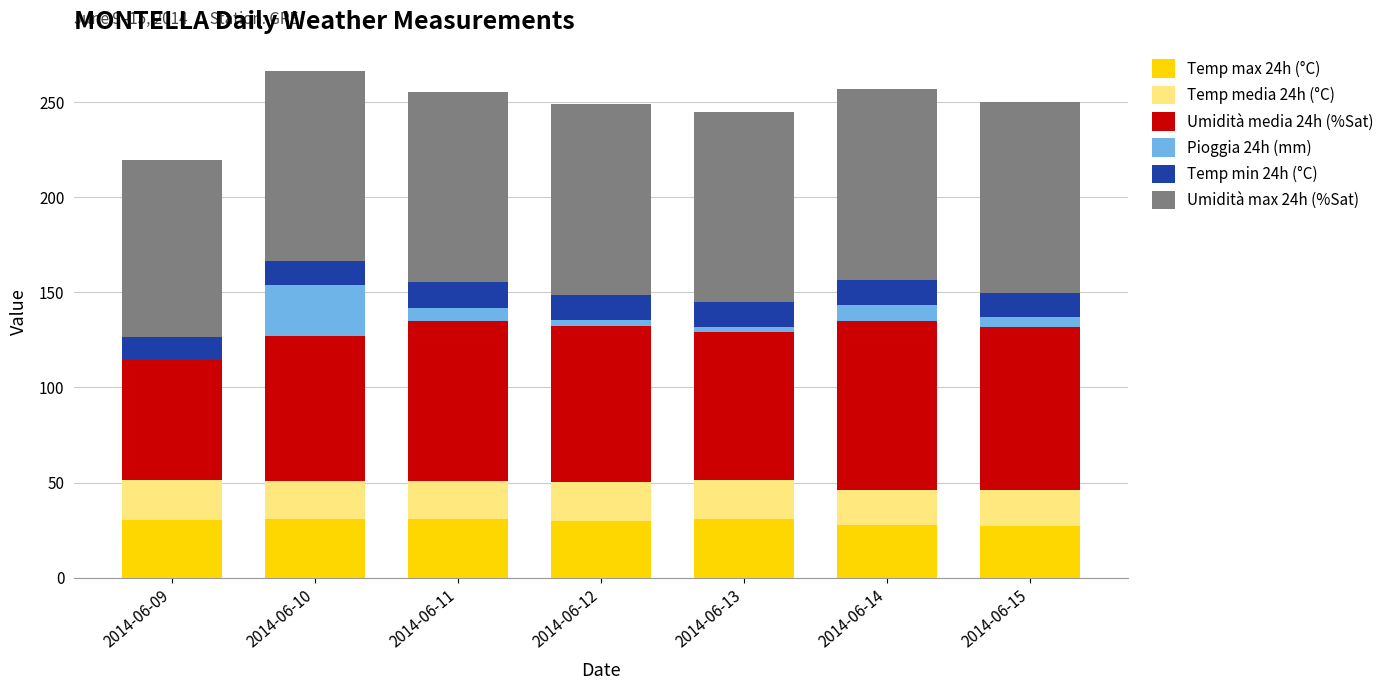

What is the total value across all series at 2014-06-10?

266.4